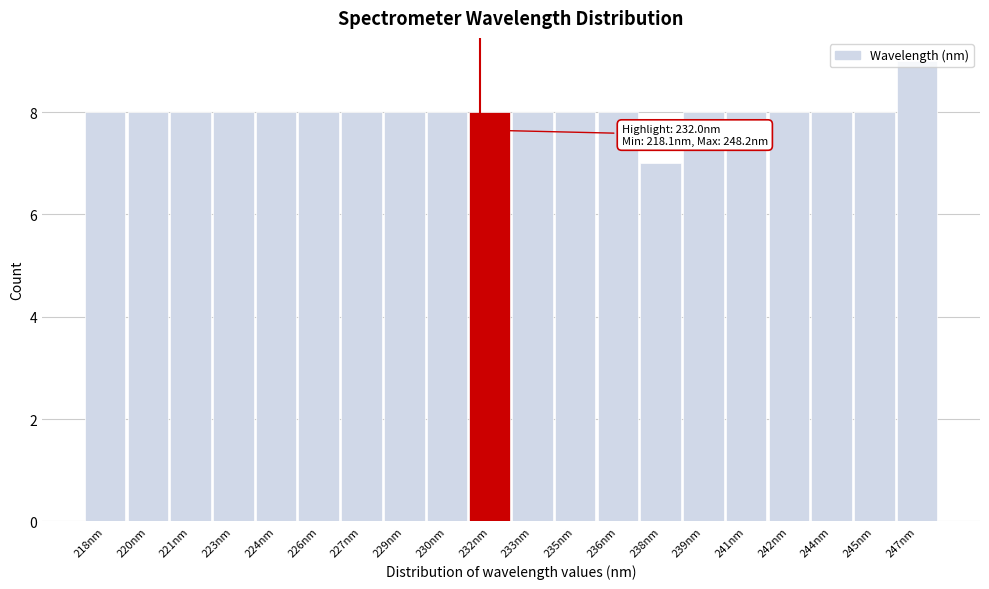

What value does the data have at 236nm?

8